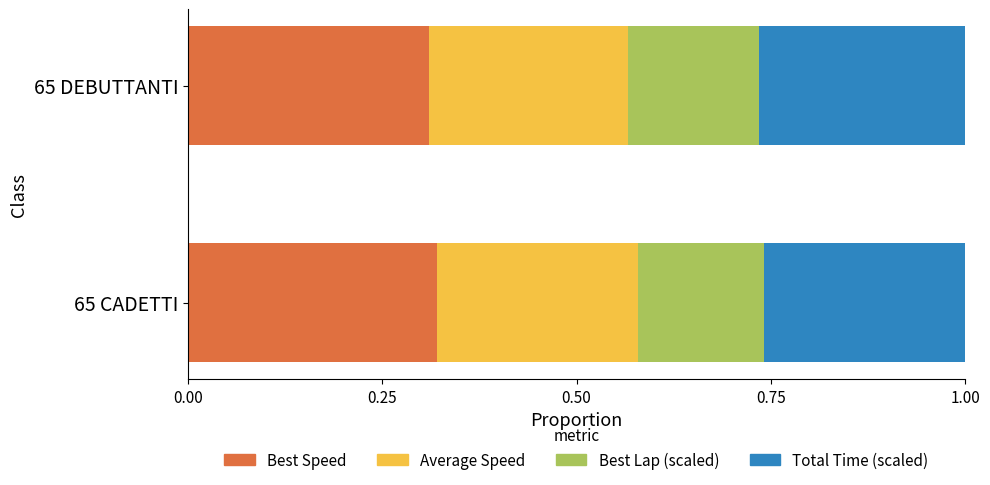

What is the sum of all Best Speed values?

0.6